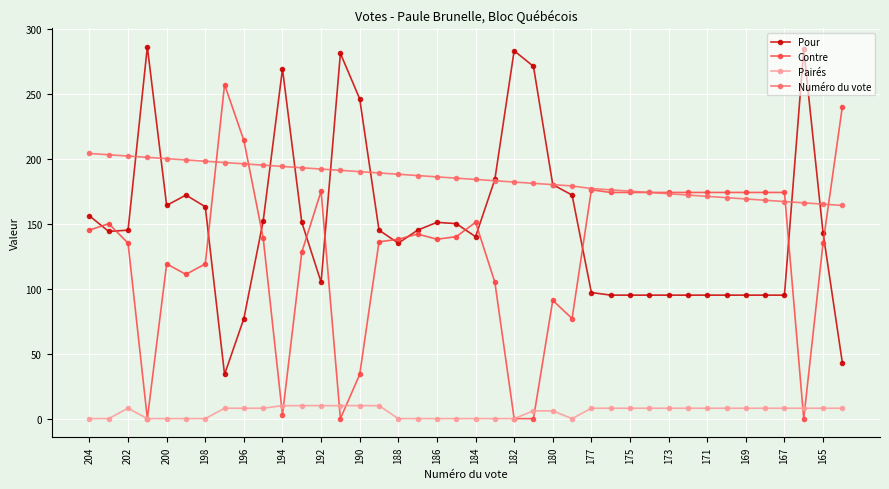

Which series has the largest total across all categories?

Numéro du vote